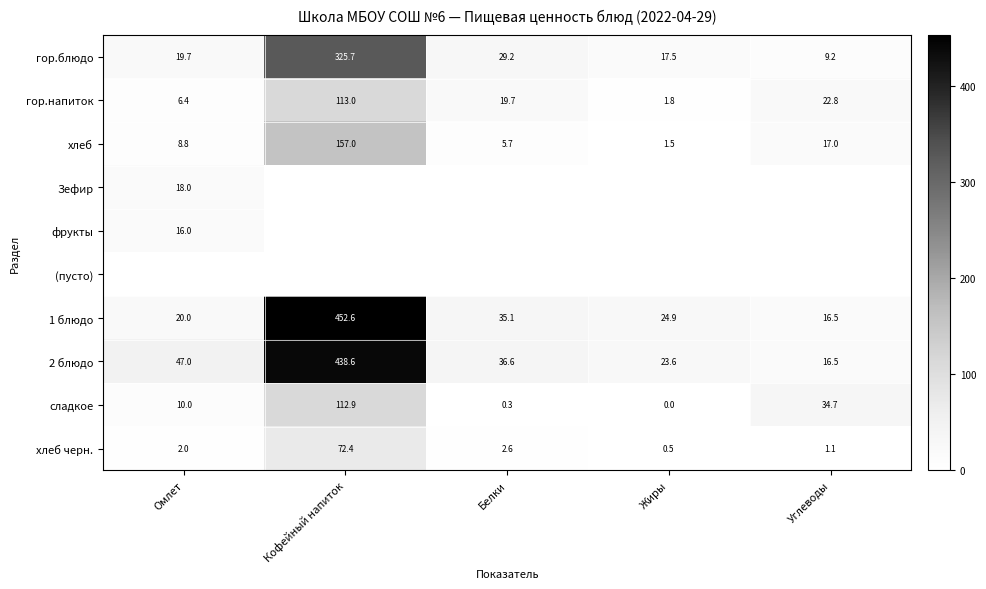

What is the sum of all гор.блюдо values?

401.3